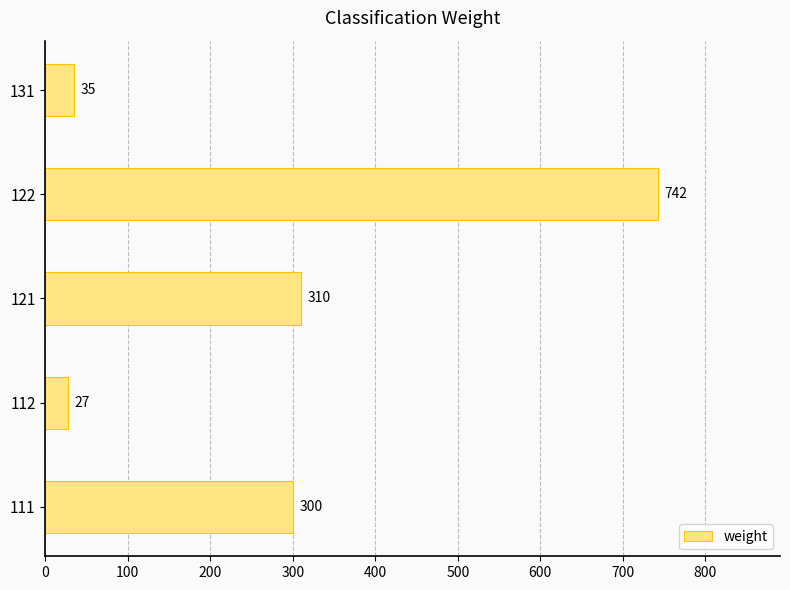

What is the average value?

283